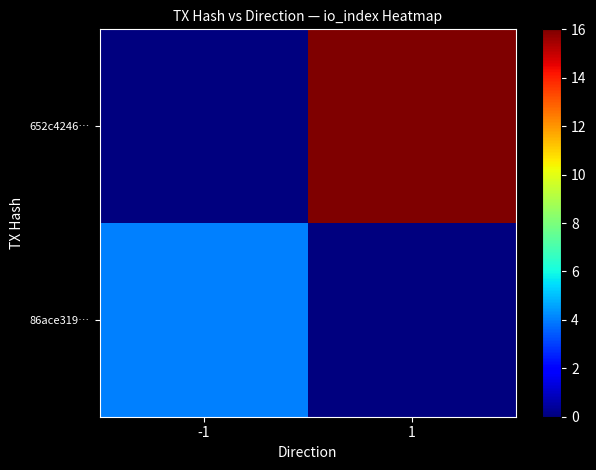

What is the spread (max minus min) of values at -1?

4